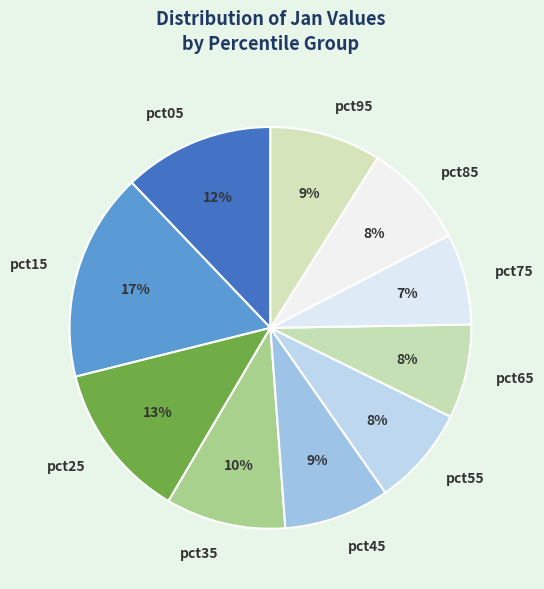

What percentage is the pct55 slice, to the nearest percent?

8%